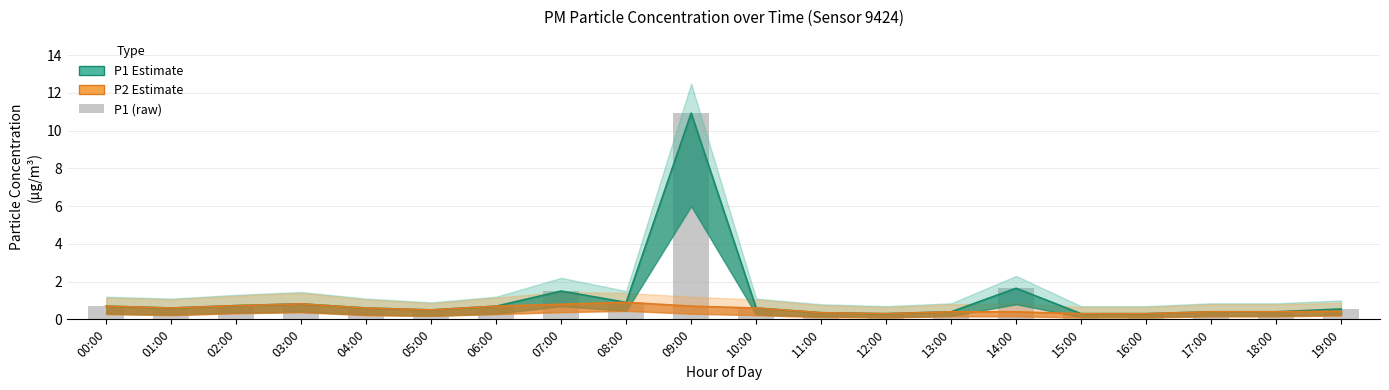

Reading left to right, what are all the values shown in this chart?

0.7	0.6	0.7	0.8	0.6	0.5	0.7	1.5	0.9	10.9	0.6	0.3	0.3	0.4	1.6	0.3	0.3	0.4	0.4	0.6